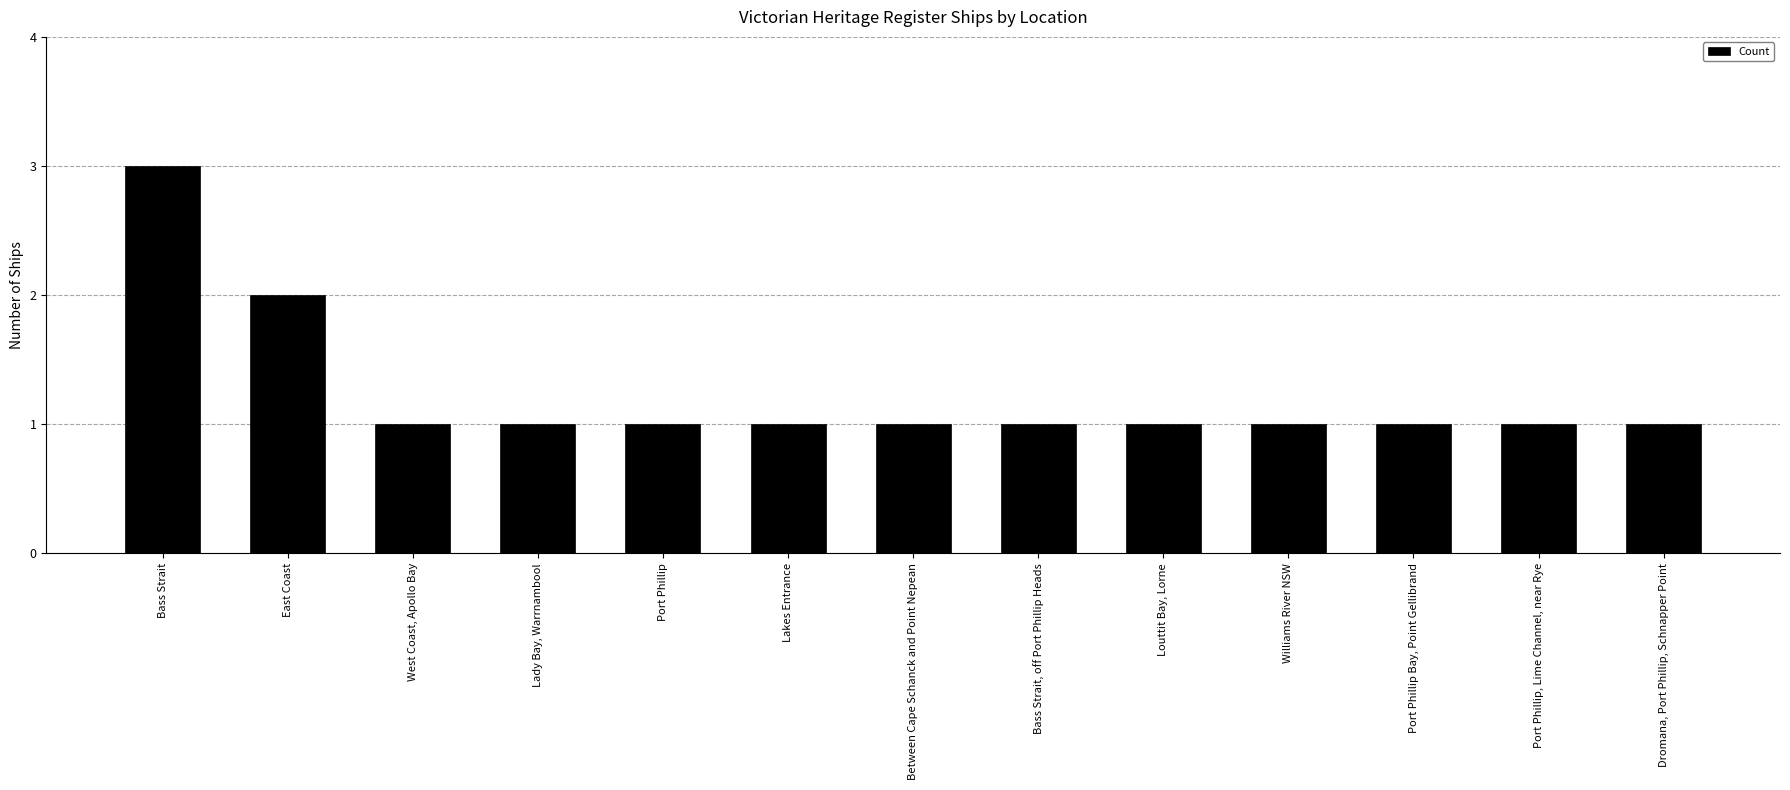

Count the values in the range 1 to 2.

12